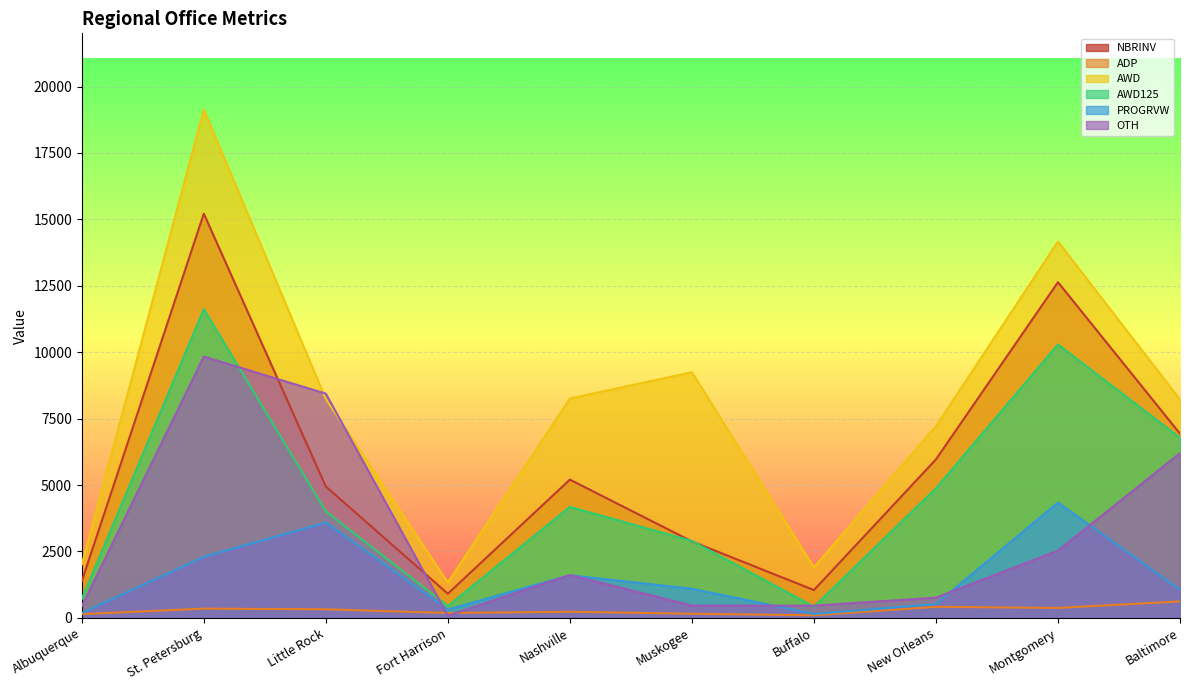

Which series changed the most between Little Rock and Fort Harrison?

OTH